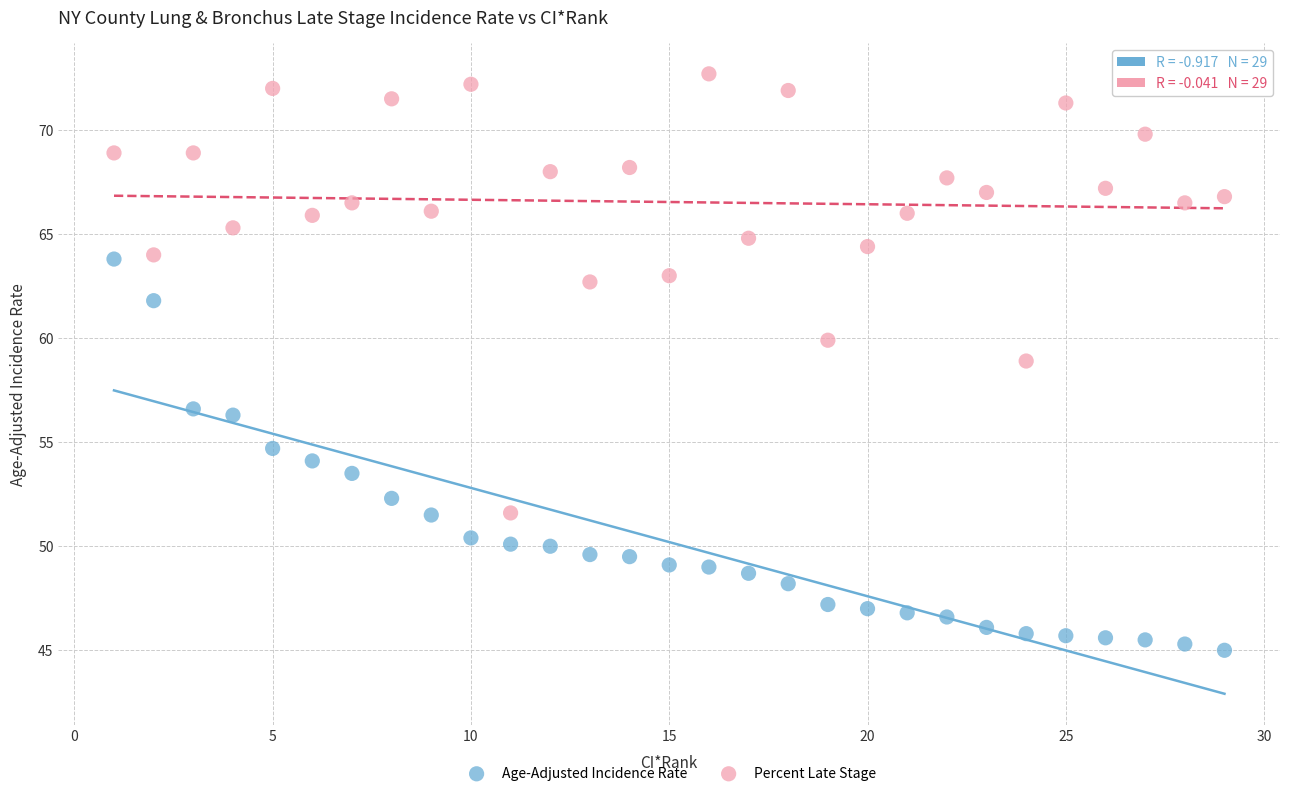

Which series contains the highest Y value?

Percent Late Stage